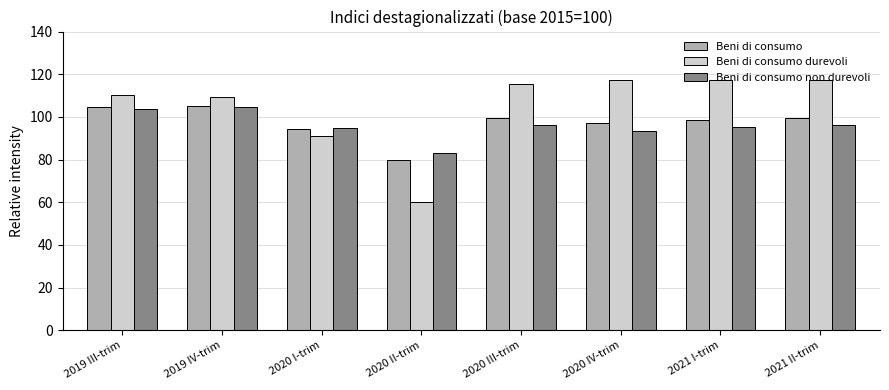

The value of Beni di consumo non durevoli at 2019 III-trim is 63.0. True or false?

False